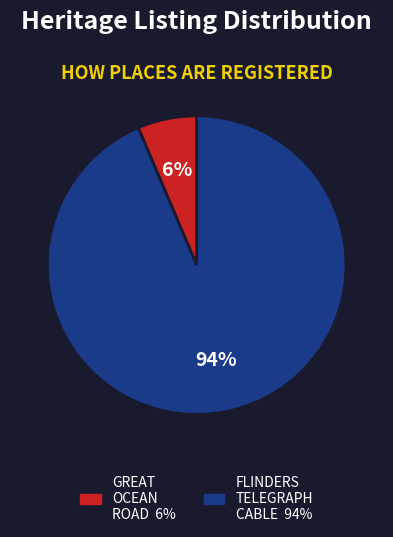

To the nearest percent, what is the average slice percentage?

50%